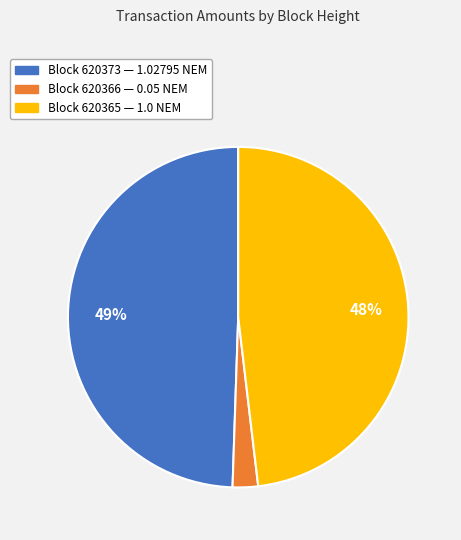

To the nearest percent, what is the difference between the largest and smallest slice percentages?

47%